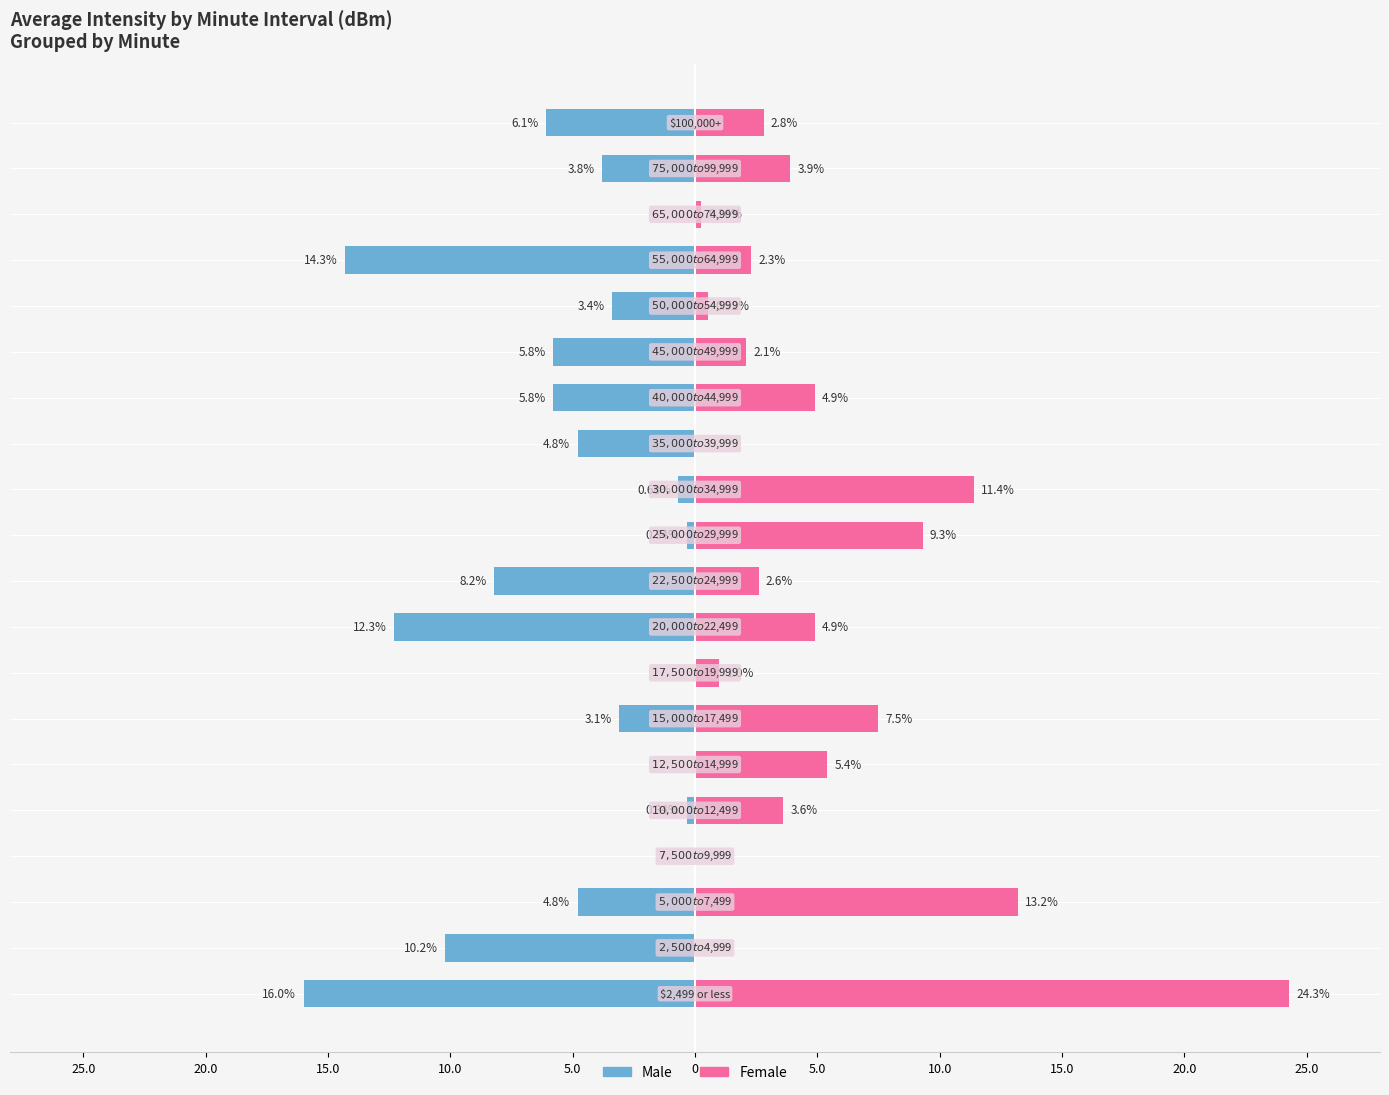

What value does the Female series have at 25.0?

9.3